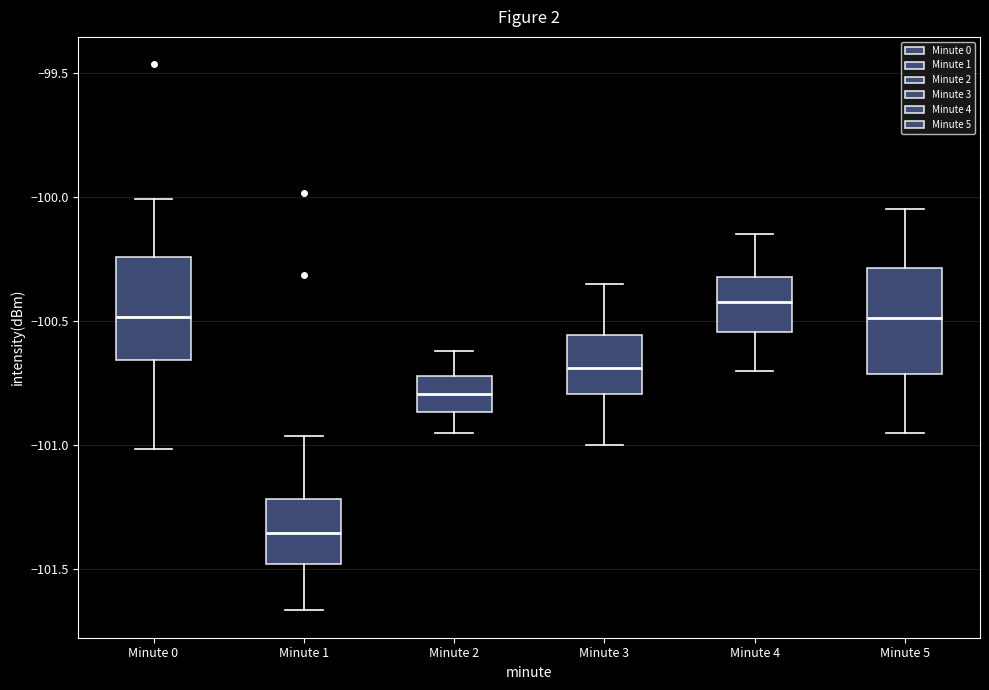

Reading left to right, transcribe this box plot: for each box, give where its median line is, the range the box spans, and where its two whiskers end, as read against the y-axis. The values are not printed on the chart, so give them approximately, as read against the axis.

Minute 0: median -100.50, box -100.65 to -100.25, whiskers -101.00 to -100.00
Minute 1: median -101.35, box -101.50 to -101.20, whiskers -101.65 to -100.95
Minute 2: median -100.80, box -100.85 to -100.70, whiskers -100.95 to -100.60
Minute 3: median -100.70, box -100.80 to -100.55, whiskers -101.00 to -100.35
Minute 4: median -100.40, box -100.55 to -100.30, whiskers -100.70 to -100.15
Minute 5: median -100.50, box -100.70 to -100.30, whiskers -100.95 to -100.05